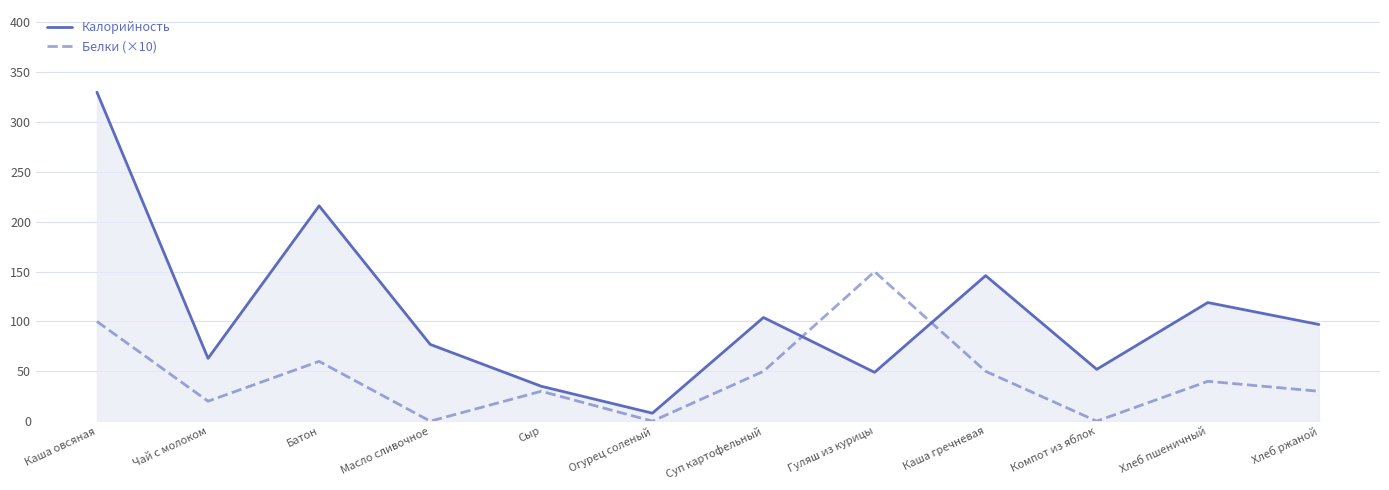

The Белки (×10) series shows 45 at Сыр. True or false?

False